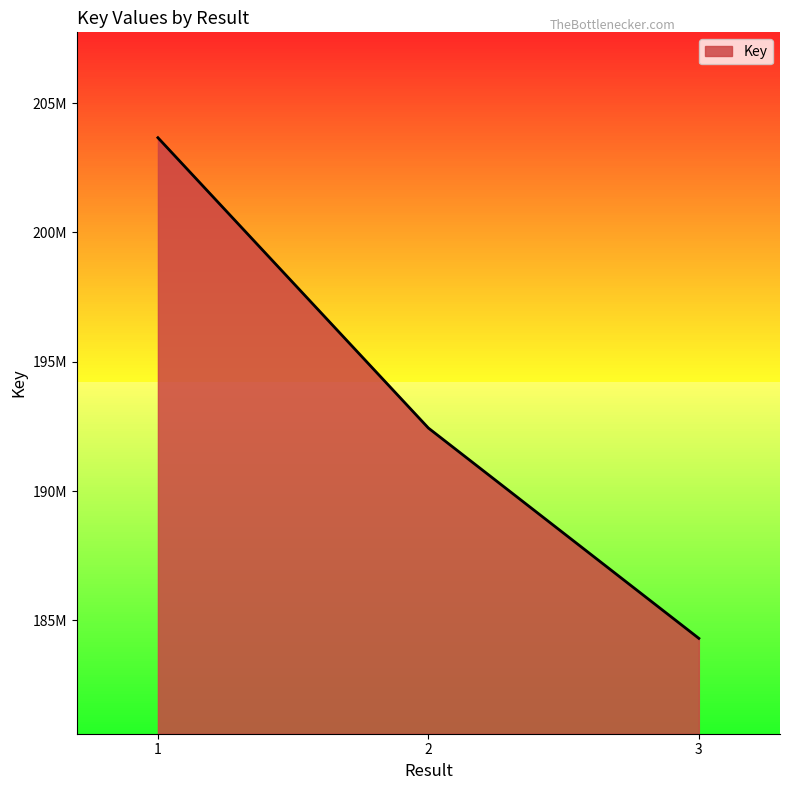

Count the values in the range 184307271 to 203660925.

3